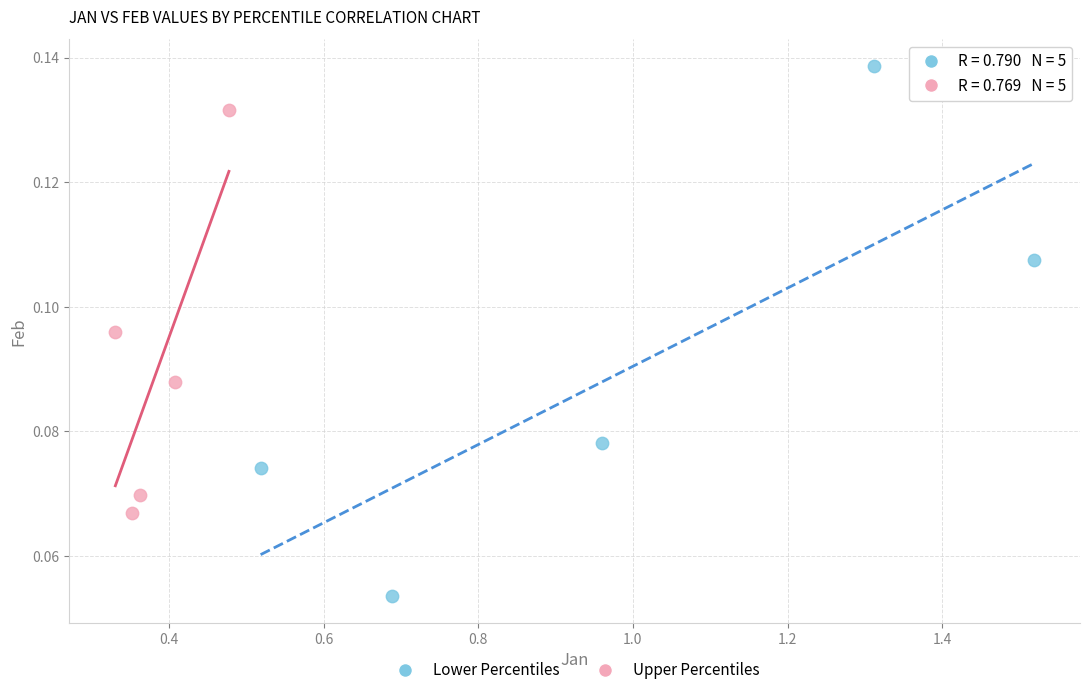

Which series reaches the maximum Y coordinate?

Lower Percentiles